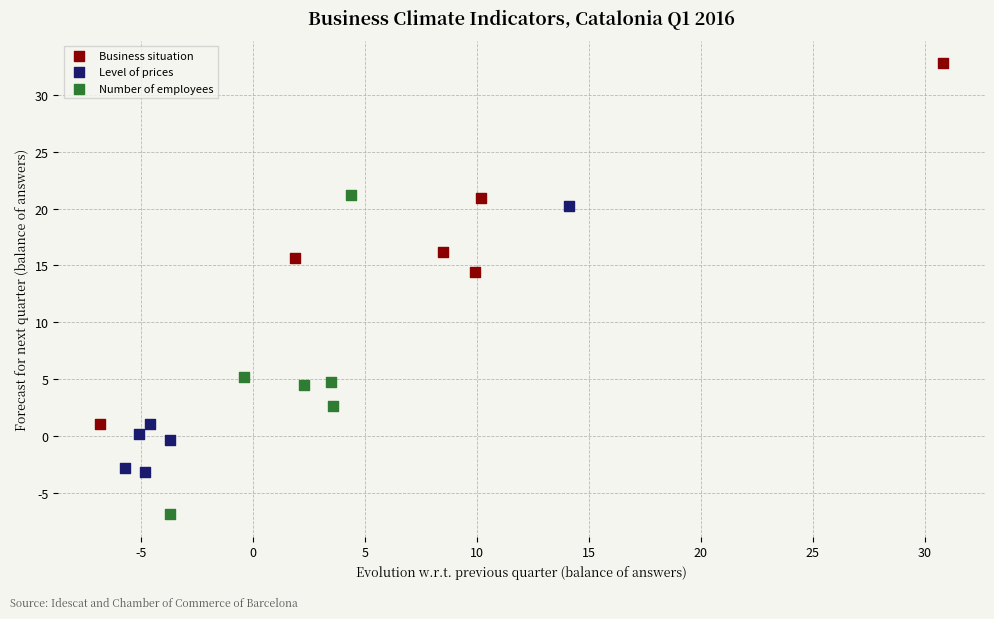

Which series reaches the maximum Y coordinate?

Business situation